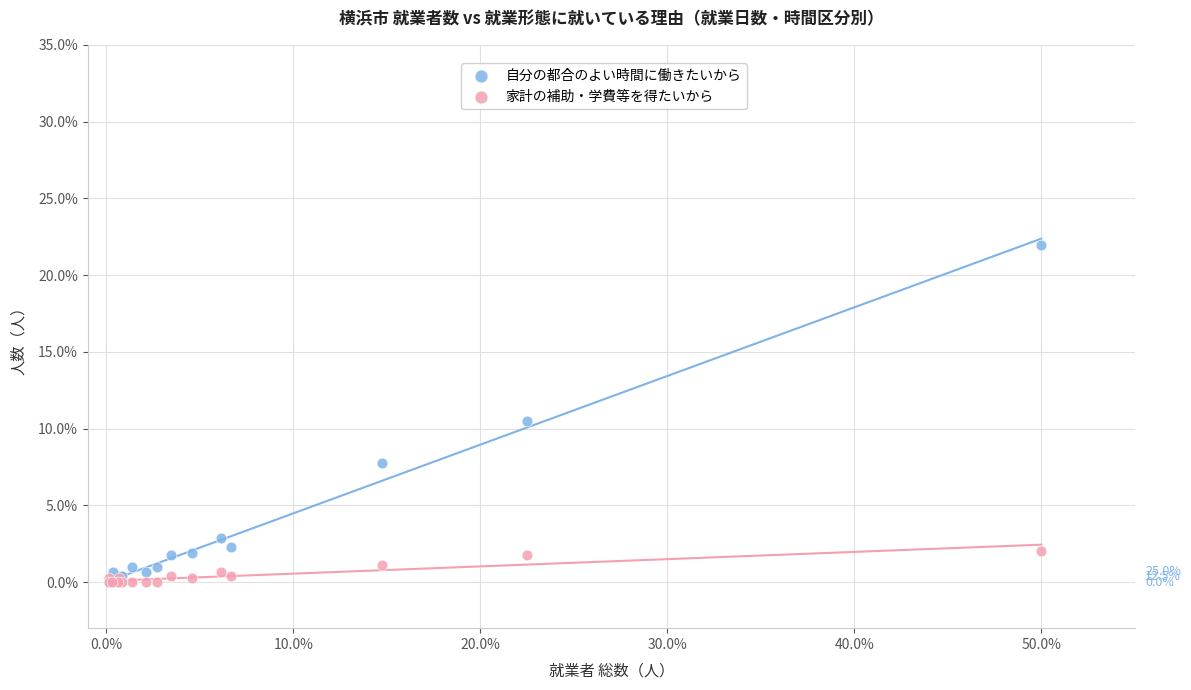

In the 自分の都合のよい時間に働きたいから series, what Y value is closest to 10?

10.5